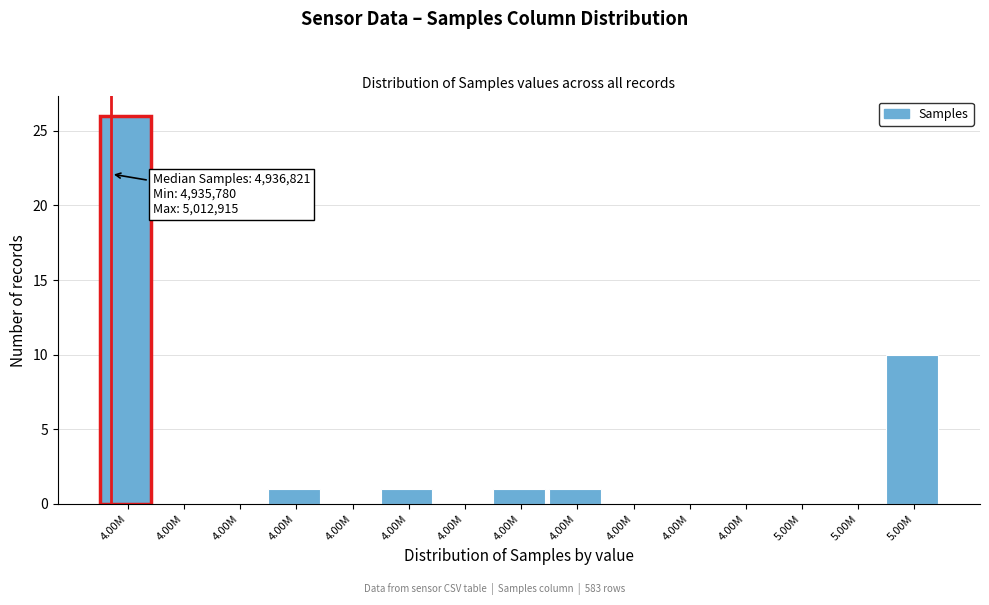

Count the number of categories in the chart.

15